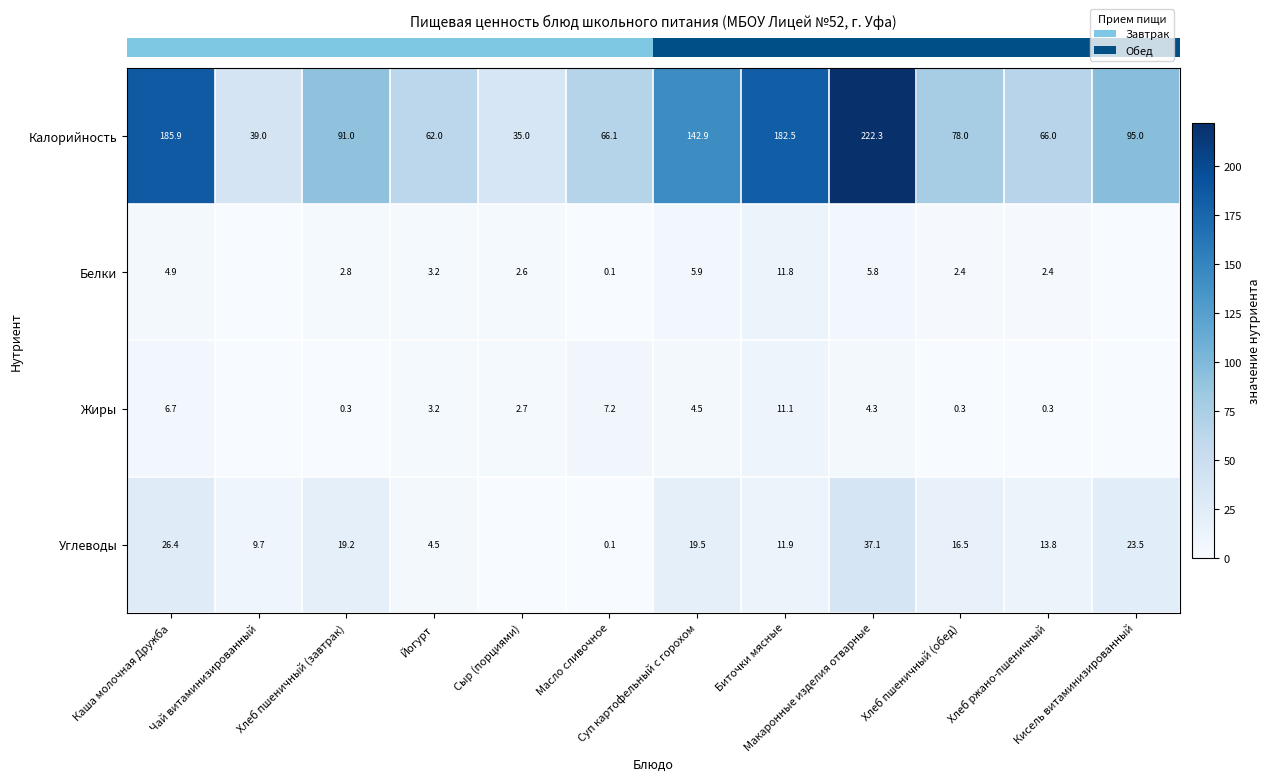

What is the greatest value displayed?

222.3